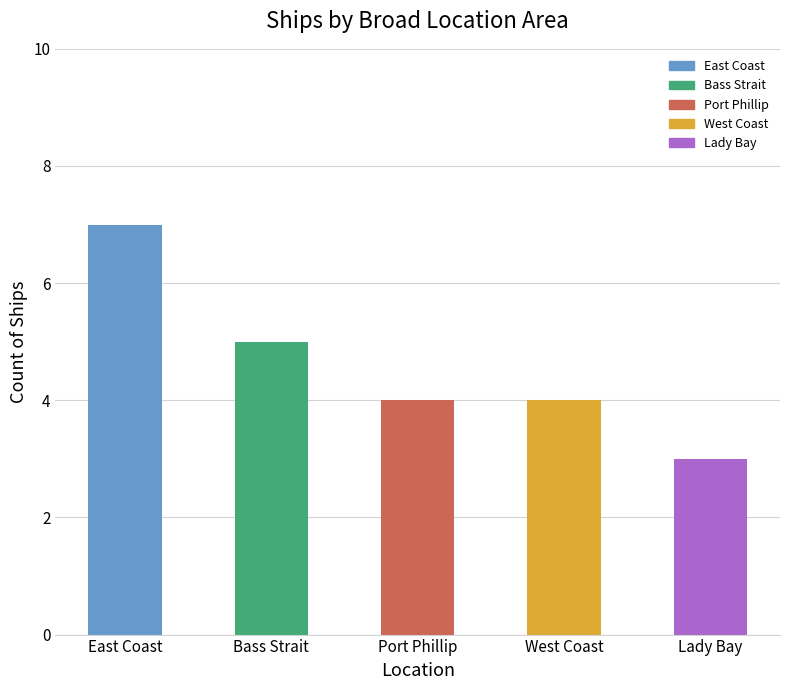

Is it true that the value at West Coast is 4?

True